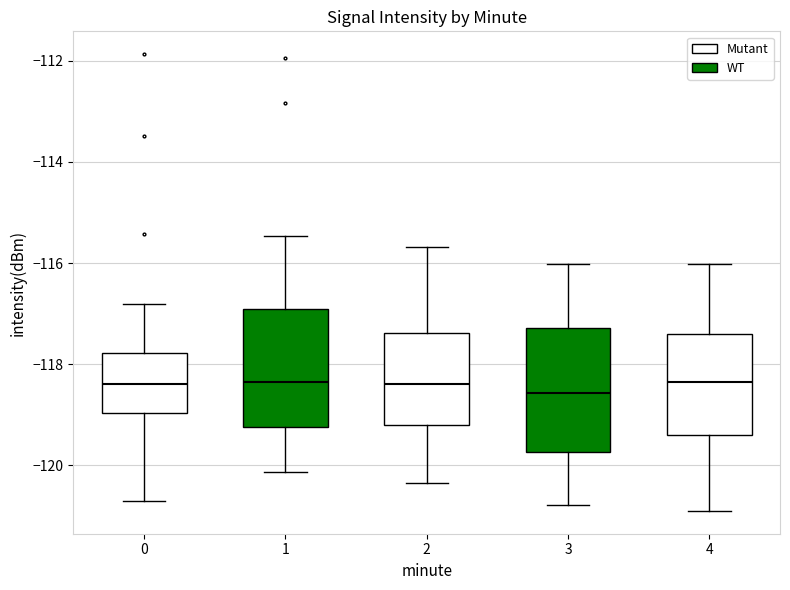

Reading left to right, read every box against the y-axis: the position of its median line, the range the box covers, and the ends of its whiskers. The values are not printed on the chart, so give them approximately, as read against the axis.

0: median -118.4, box -119.0 to -117.8, whiskers -120.6 to -116.8
1: median -118.4, box -119.2 to -117.0, whiskers -120.2 to -115.4
2: median -118.4, box -119.2 to -117.4, whiskers -120.4 to -115.6
3: median -118.6, box -119.8 to -117.2, whiskers -120.8 to -116.0
4: median -118.4, box -119.4 to -117.4, whiskers -121.0 to -116.0